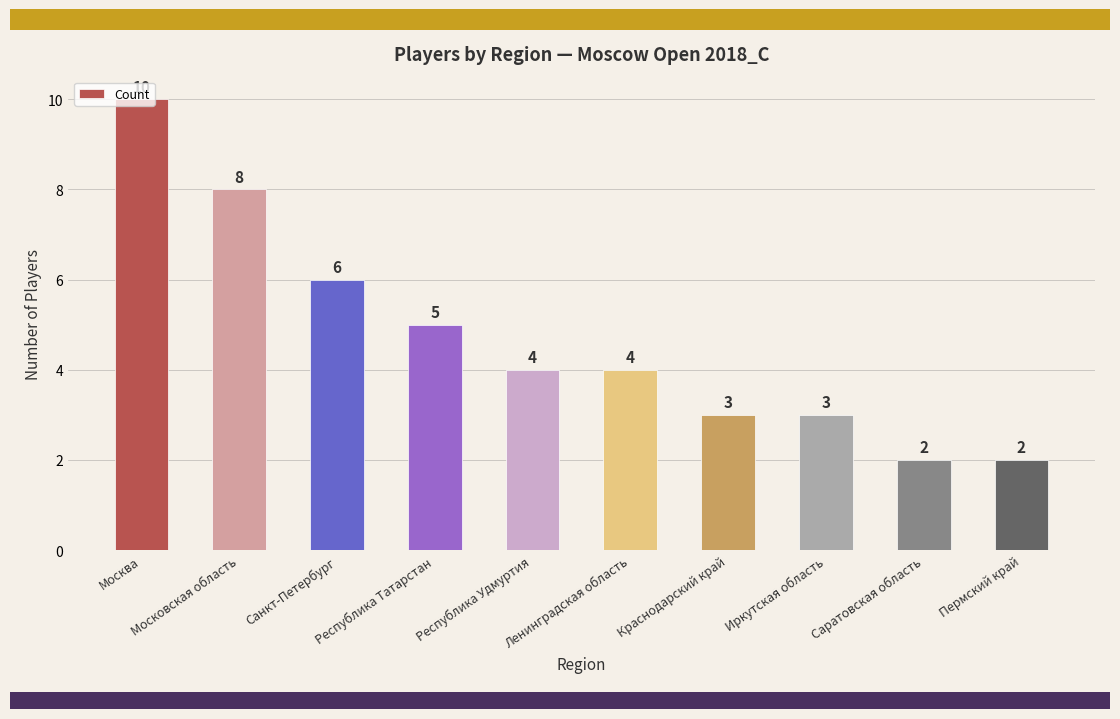

True or false: the data shows 3 at Саратовская область.

False